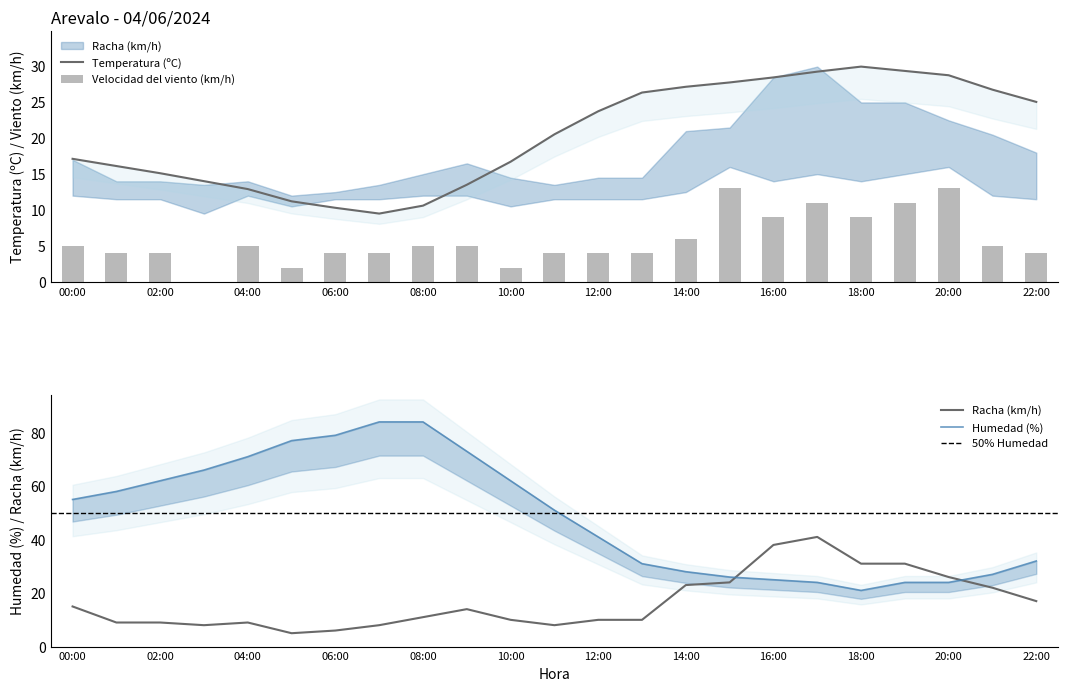

What is the difference between the maximum and minimum values in the Racha (km/h) series?

36.0